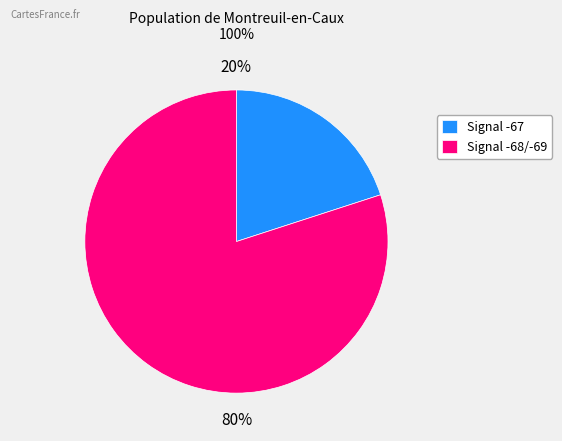

To the nearest percent, what portion does Signal -67 represent?

20%